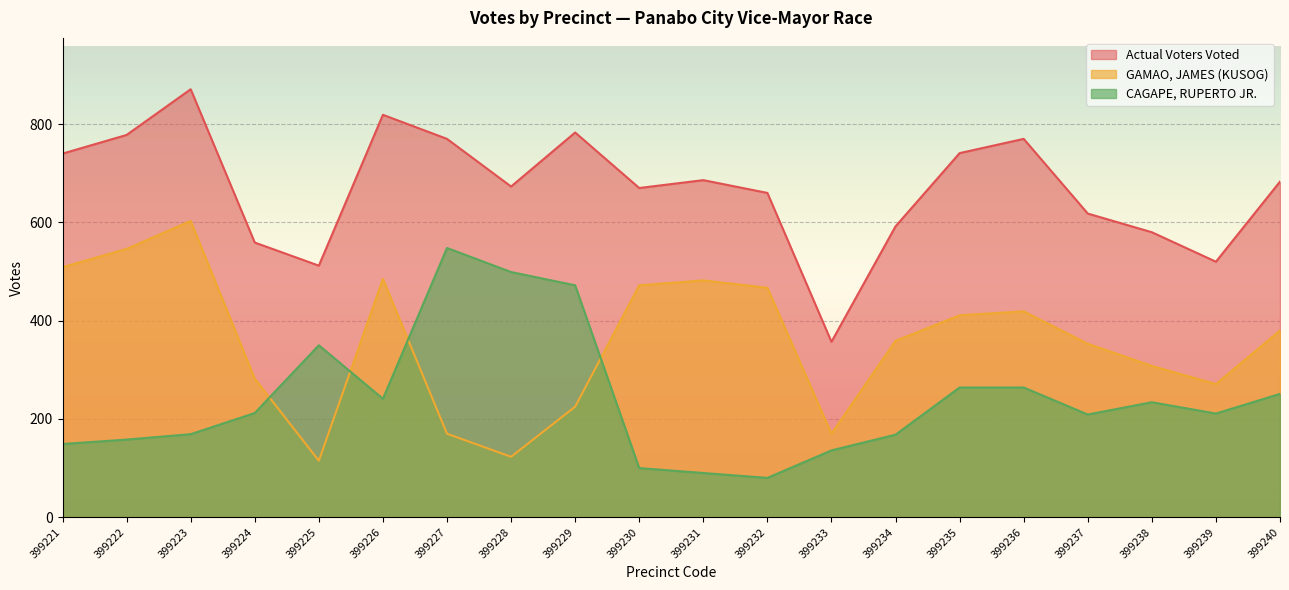

Which category has the highest value in the CAGAPE, RUPERTO JR. series?

399227